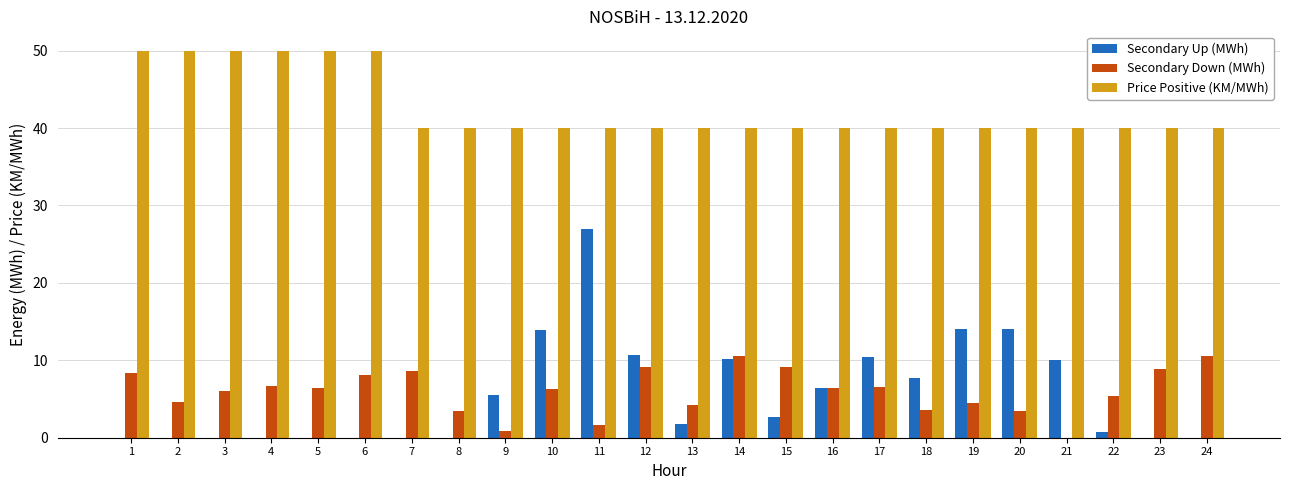

The Secondary Down (MWh) series shows 10.6 at 14. True or false?

True